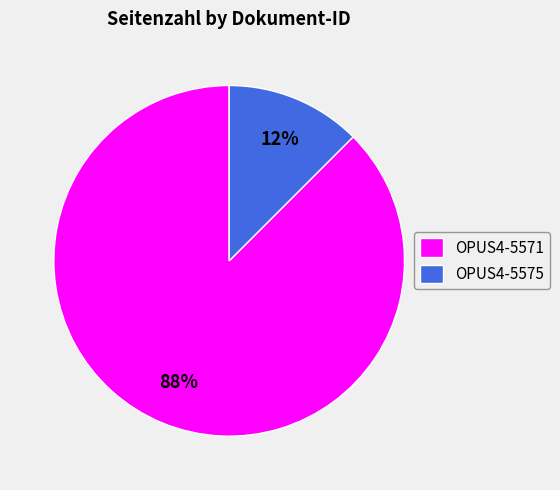

Approximately how many times larger is the value at OPUS4-5575 compared to OPUS4-5571?

0.1